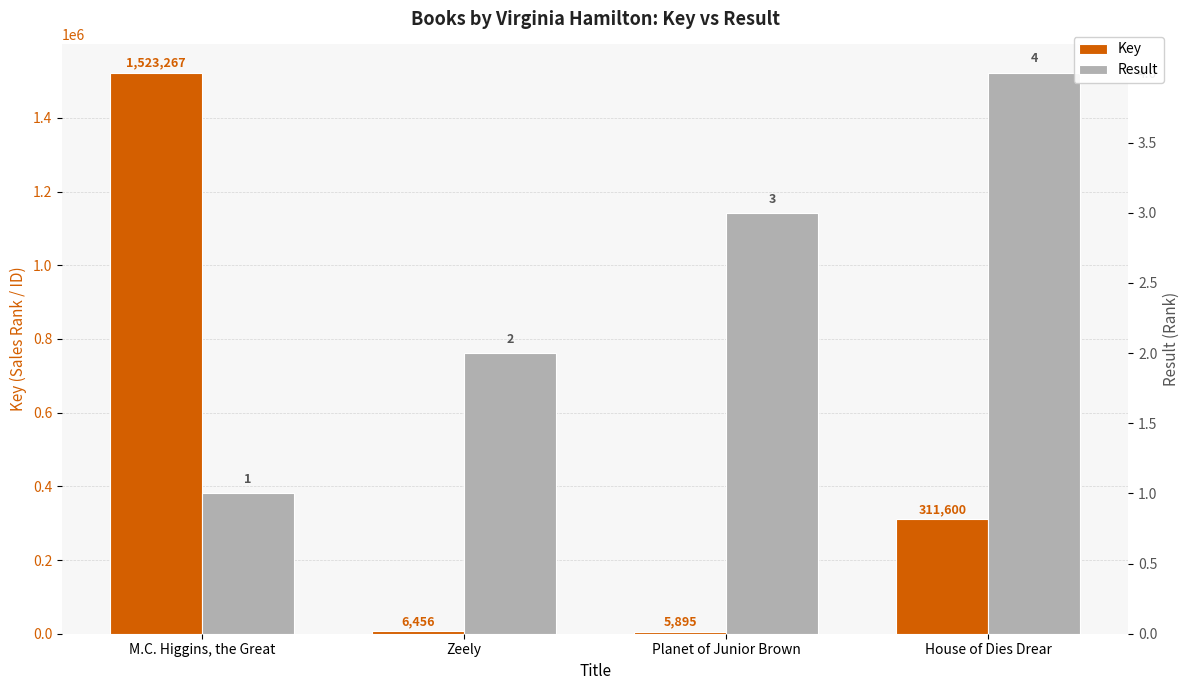

How many data points does each series have?

4